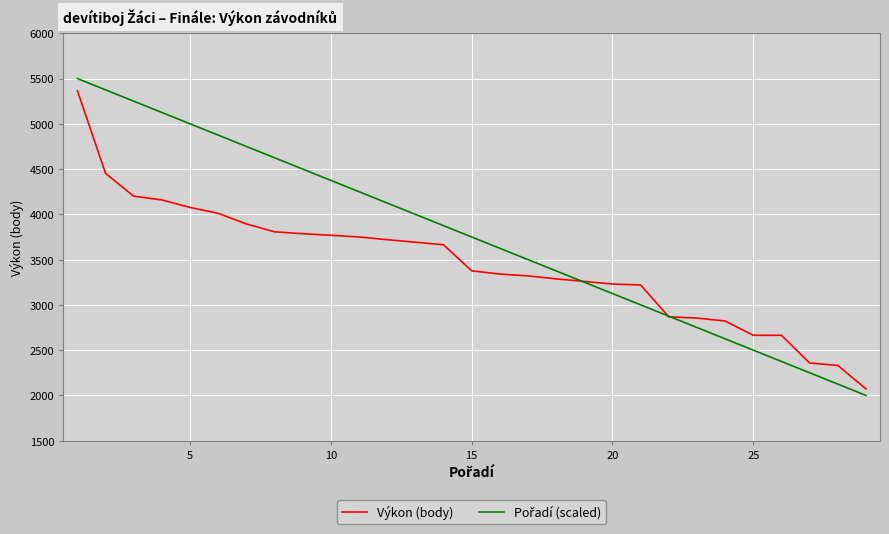

Does the chart display data point markers on the line(s)?

No